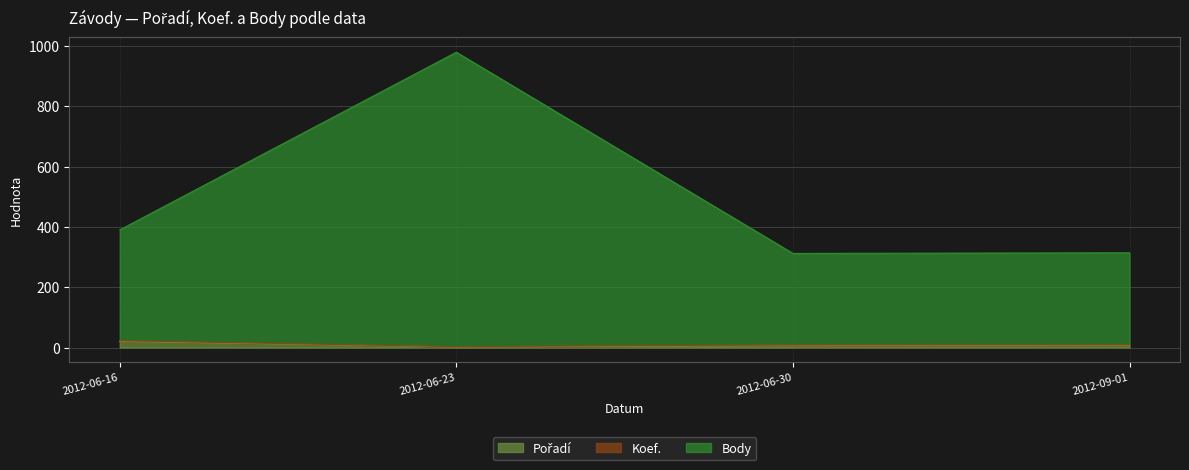

True or false: Pořadí has a value of 3 at 2012-06-23.

False